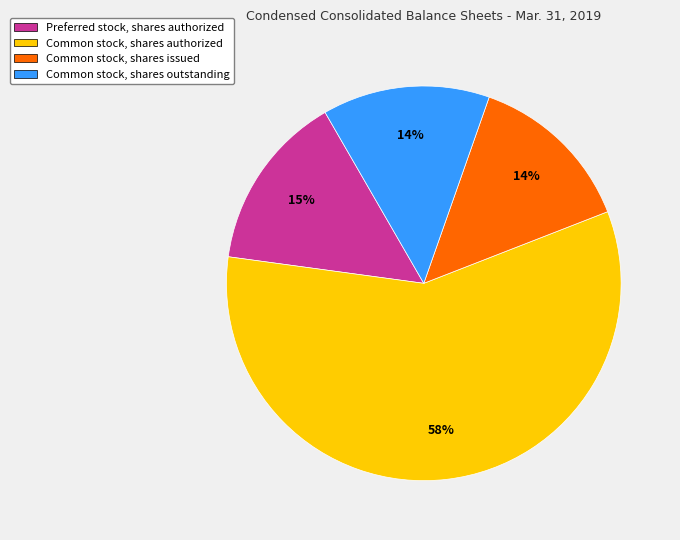

Is there any slice that represents more than half of the pie?

Yes